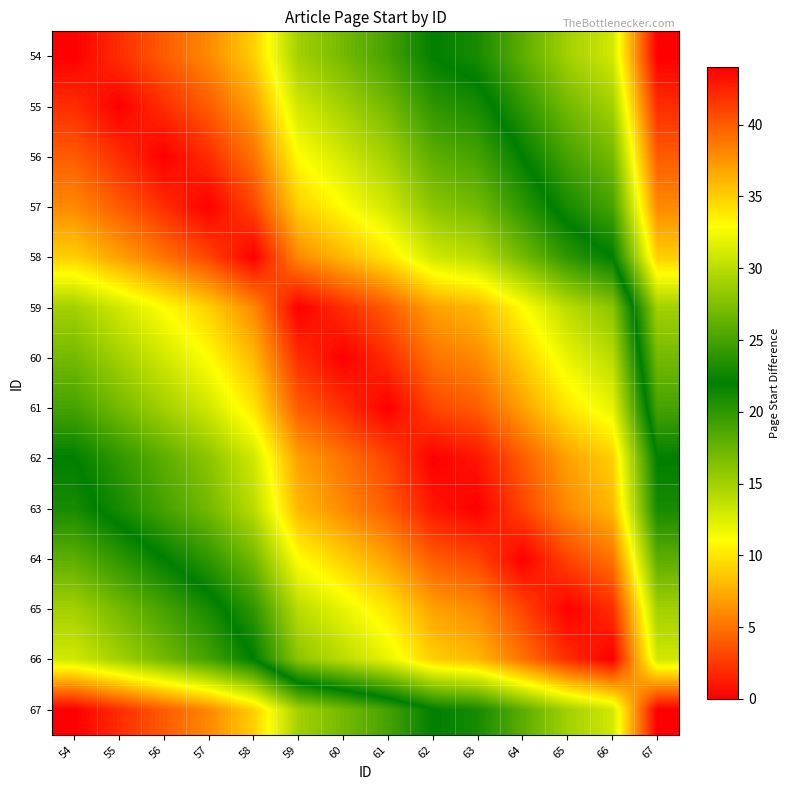

Reading right to left, extract all data points from this chart.

54: 67=44	66=31	65=29	64=26	63=23	62=22	61=19	60=17	59=15	58=9	57=6	56=4	55=2	54=0
55: 67=42	66=29	65=27	64=24	63=21	62=20	61=17	60=15	59=13	58=7	57=4	56=2	55=0	54=2
56: 67=40	66=27	65=25	64=22	63=19	62=18	61=15	60=13	59=11	58=5	57=2	56=0	55=2	54=4
57: 67=38	66=25	65=23	64=20	63=17	62=16	61=13	60=11	59=9	58=3	57=0	56=2	55=4	54=6
58: 67=35	66=22	65=20	64=17	63=14	62=13	61=10	60=8	59=6	58=0	57=3	56=5	55=7	54=9
59: 67=29	66=16	65=14	64=11	63=8	62=7	61=4	60=2	59=0	58=6	57=9	56=11	55=13	54=15
60: 67=27	66=14	65=12	64=9	63=6	62=5	61=2	60=0	59=2	58=8	57=11	56=13	55=15	54=17
61: 67=25	66=12	65=10	64=7	63=4	62=3	61=0	60=2	59=4	58=10	57=13	56=15	55=17	54=19
62: 67=22	66=9	65=7	64=4	63=1	62=0	61=3	60=5	59=7	58=13	57=16	56=18	55=20	54=22
63: 67=21	66=8	65=6	64=3	63=0	62=1	61=4	60=6	59=8	58=14	57=17	56=19	55=21	54=23
64: 67=18	66=5	65=3	64=0	63=3	62=4	61=7	60=9	59=11	58=17	57=20	56=22	55=24	54=26
65: 67=15	66=2	65=0	64=3	63=6	62=7	61=10	60=12	59=14	58=20	57=23	56=25	55=27	54=29
66: 67=13	66=0	65=2	64=5	63=8	62=9	61=12	60=14	59=16	58=22	57=25	56=27	55=29	54=31
67: 67=0	66=13	65=15	64=18	63=21	62=22	61=25	60=27	59=29	58=35	57=38	56=40	55=42	54=44